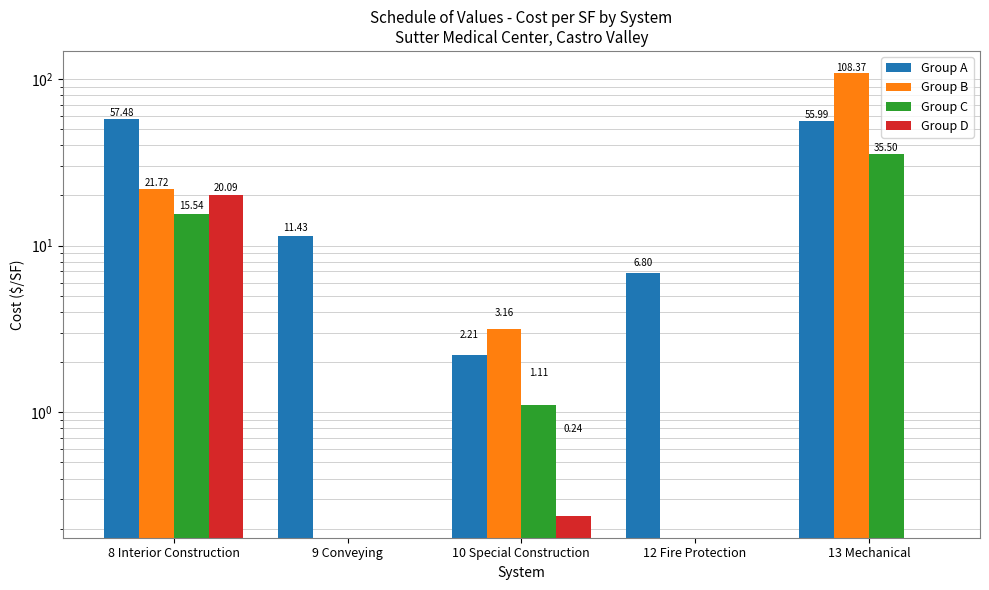

Reading left to right, what are all the values shown in this chart?

Group A: 57.5	11.4	2.2	6.8	56.0
Group B: 21.7	0.0	3.2	0.0	108.4
Group C: 15.5	0.0	1.1	0.0	35.5
Group D: 20.1	0.0	0.2	0.0	0.0